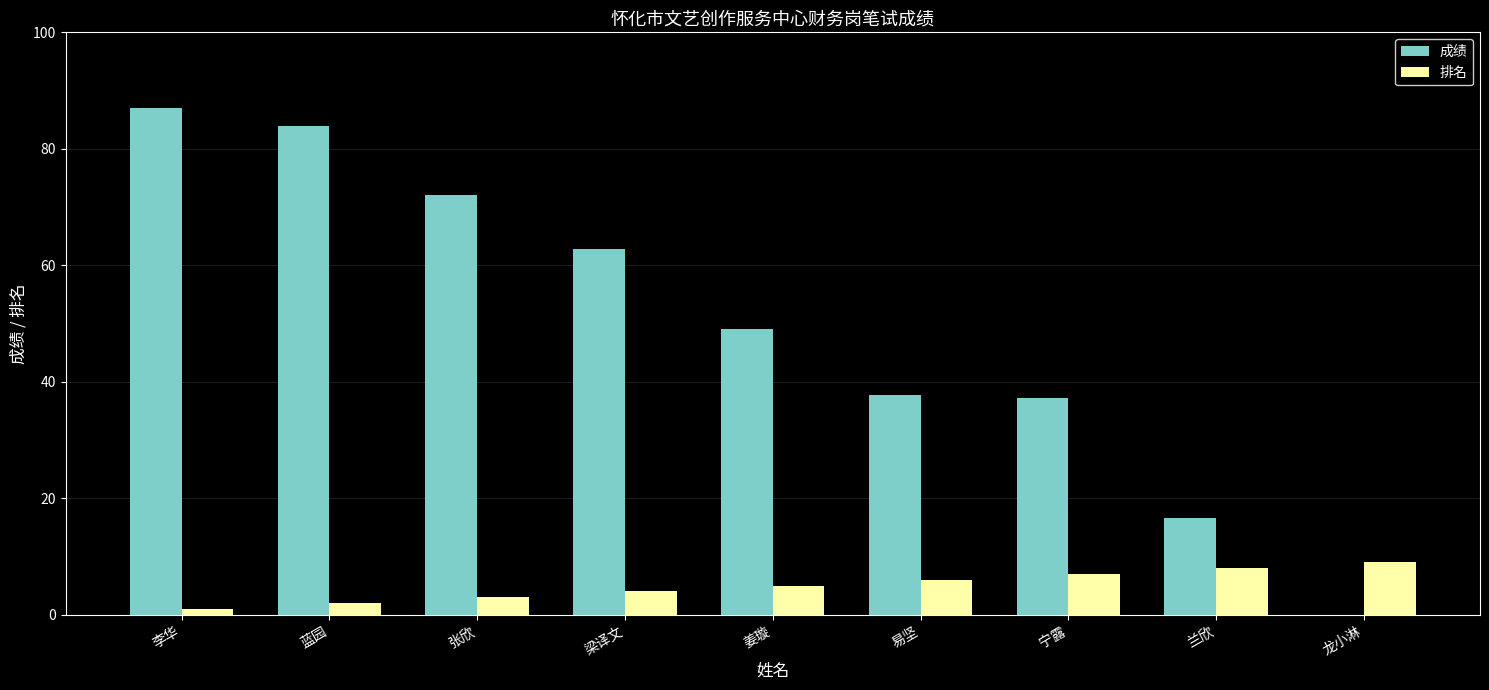

The 成绩 series shows 62.8 at 梁译文. True or false?

True